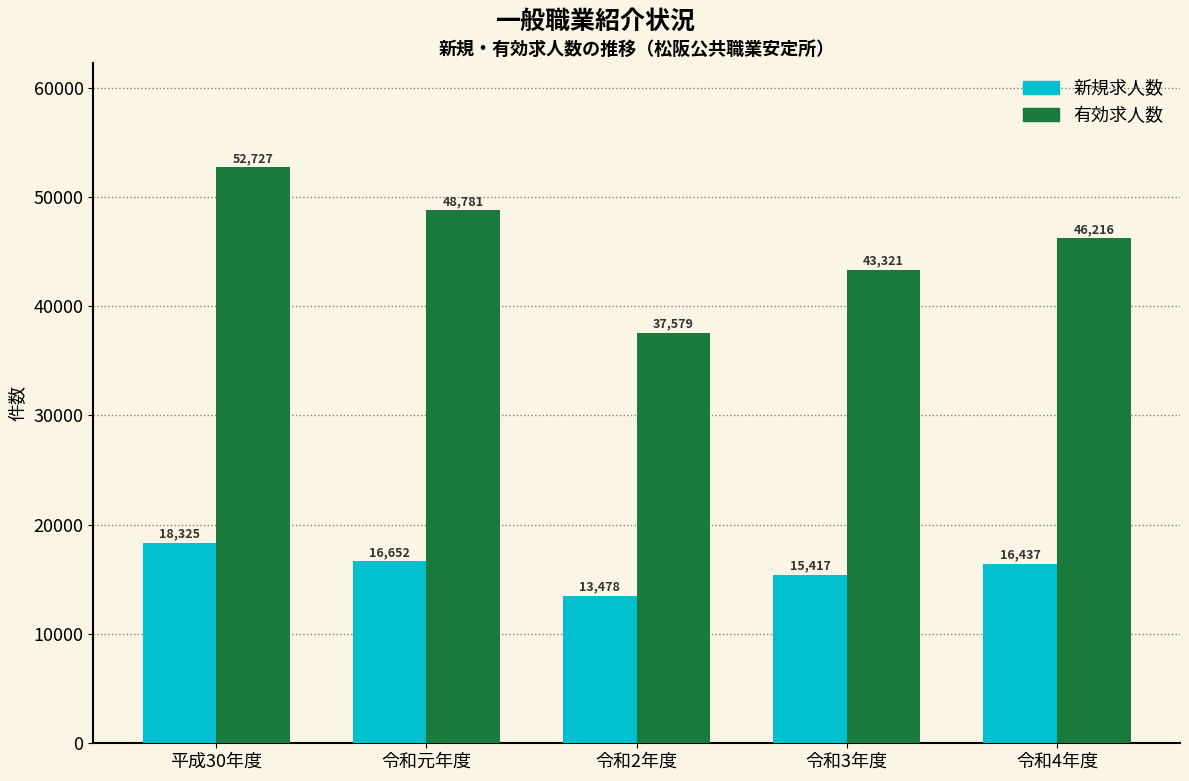

Reading right to left, transcribe all the data shown in this chart.

新規求人数: 16437	15417	13478	16652	18325
有効求人数: 46216	43321	37579	48781	52727